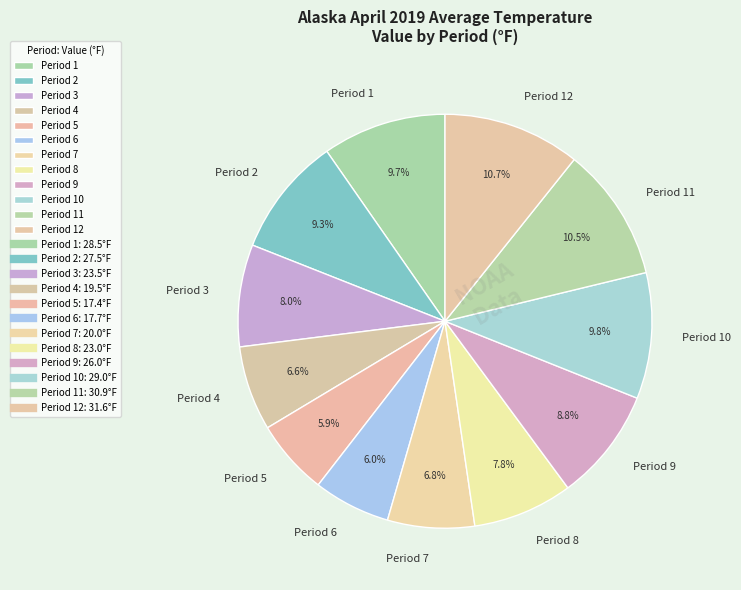

Does any single category account for the majority?

No